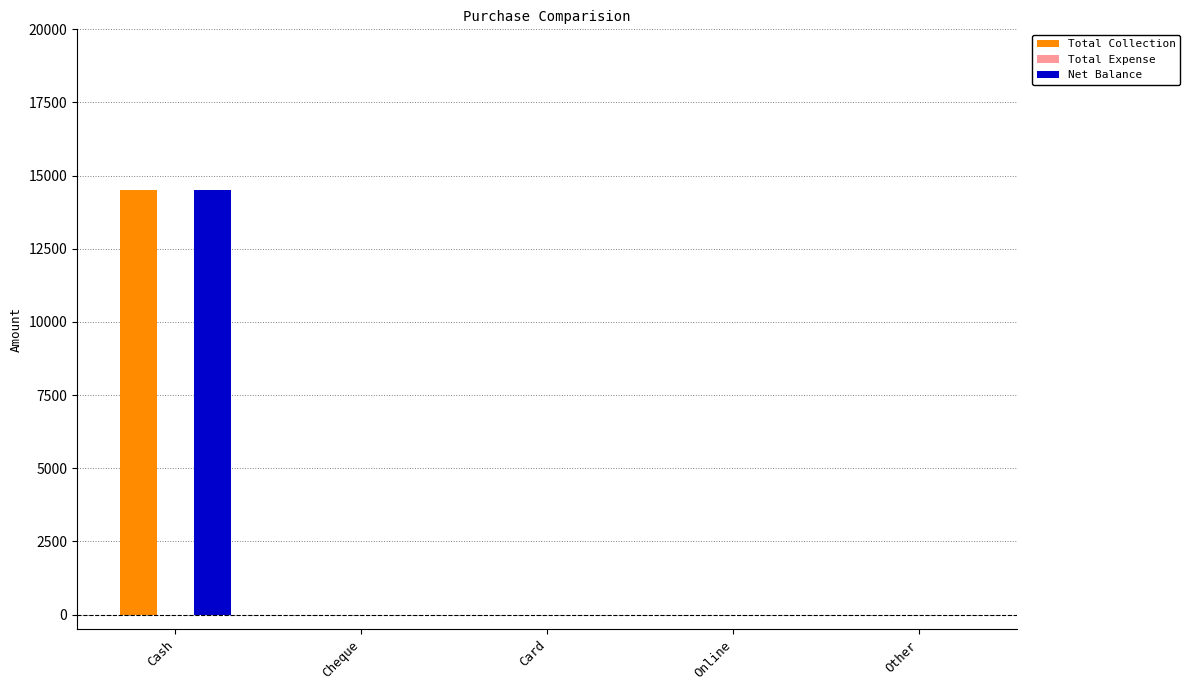

Reading right to left, what are all the values shown in this chart?

Total Collection: Other=0	Online=0	Card=0	Cheque=0	Cash=14500
Net Balance: Other=0	Online=0	Card=0	Cheque=0	Cash=14500